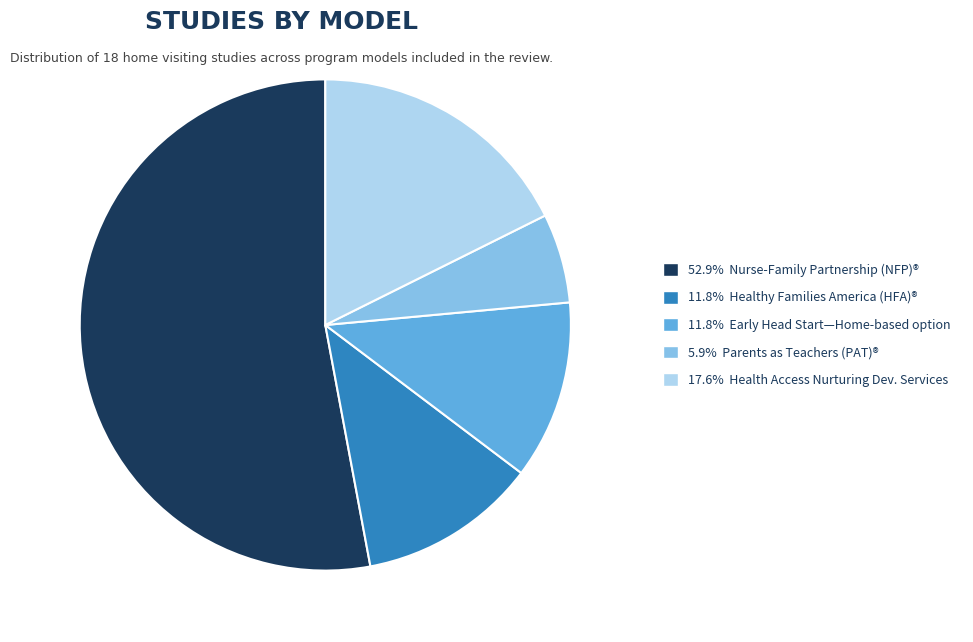

Is there a majority slice in this chart?

Yes